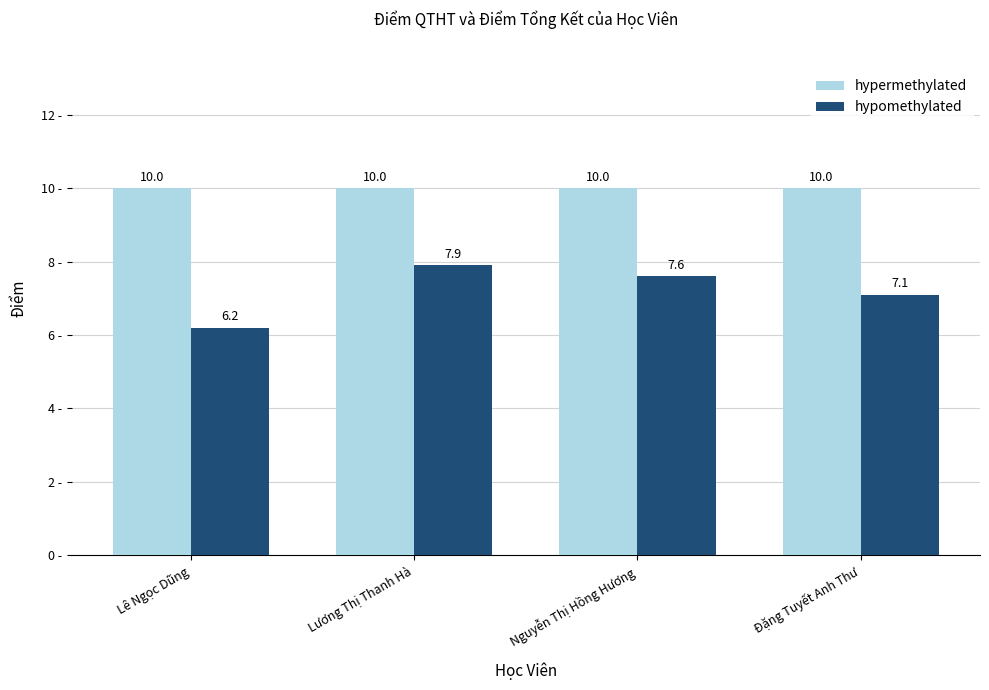

Rank the series by their maximum value, from highest to lowest.

hypermethylated, hypomethylated